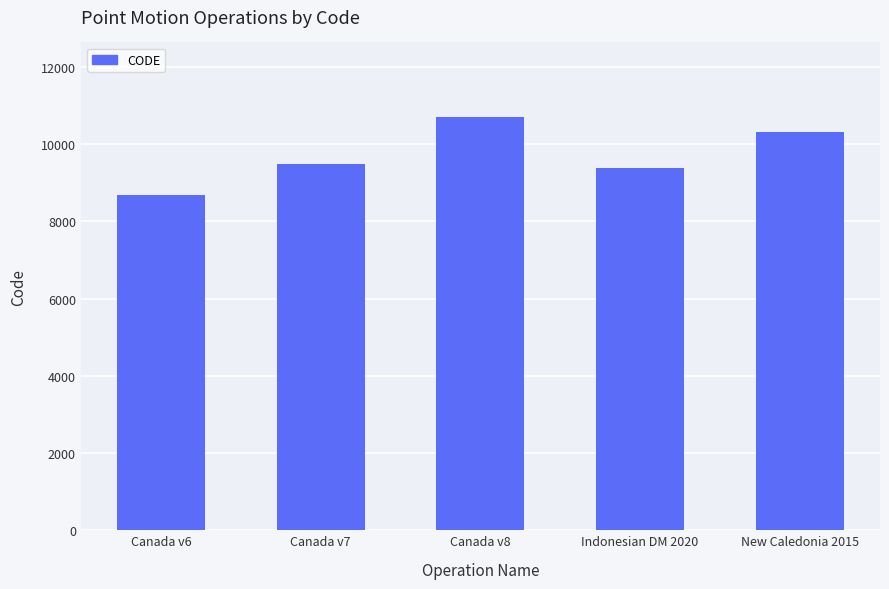

Is it true that the value at Canada v7 is 9483?

True